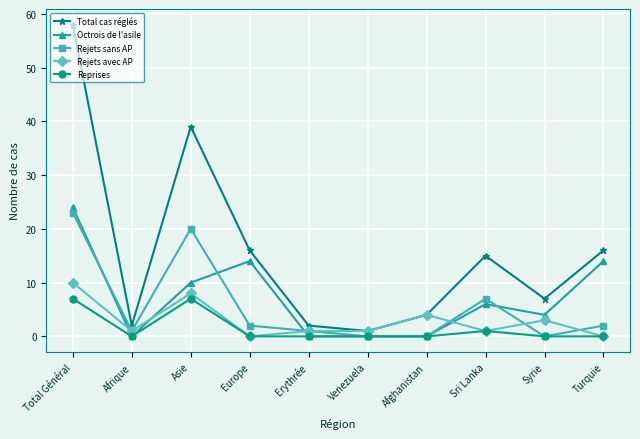

Reading left to right, list all the values displayed in this chart.

Total cas réglés: Total Général=58	Afrique=2	Asie=39	Europe=16	Erythrée=2	Venezuela=1	Afghanistan=4	Sri Lanka=15	Syrie=7	Turquie=16
Octrois de l'asile: Total Général=24	Afrique=0	Asie=10	Europe=14	Erythrée=0	Venezuela=0	Afghanistan=0	Sri Lanka=6	Syrie=4	Turquie=14
Rejets sans AP: Total Général=23	Afrique=1	Asie=20	Europe=2	Erythrée=1	Venezuela=0	Afghanistan=0	Sri Lanka=7	Syrie=0	Turquie=2
Rejets avec AP: Total Général=10	Afrique=1	Asie=8	Europe=0	Erythrée=1	Venezuela=1	Afghanistan=4	Sri Lanka=1	Syrie=3	Turquie=0
Reprises: Total Général=7	Afrique=0	Asie=7	Europe=0	Erythrée=0	Venezuela=0	Afghanistan=0	Sri Lanka=1	Syrie=0	Turquie=0